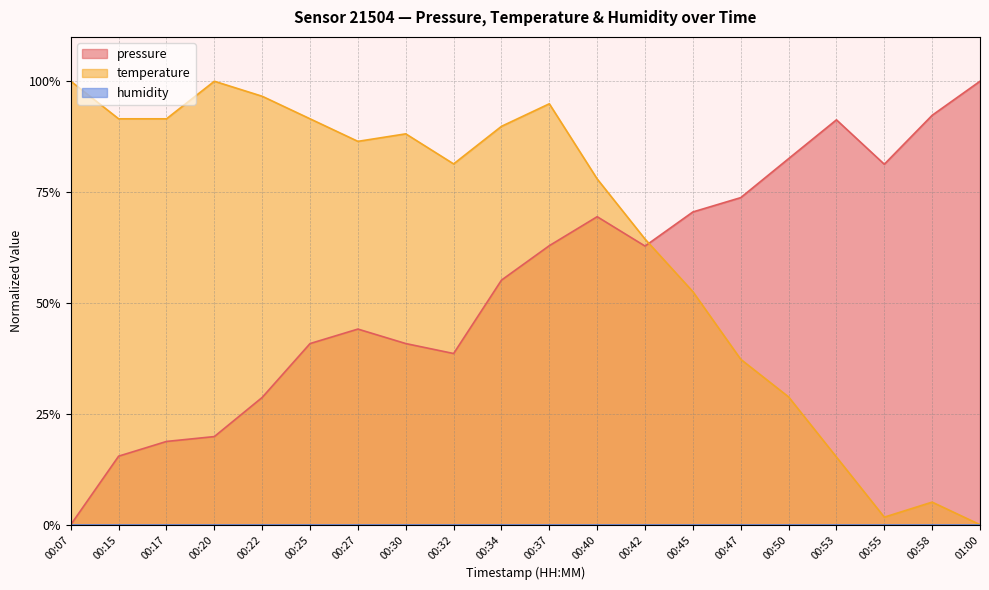

What value does the temperature series have at 00:45?

0.5